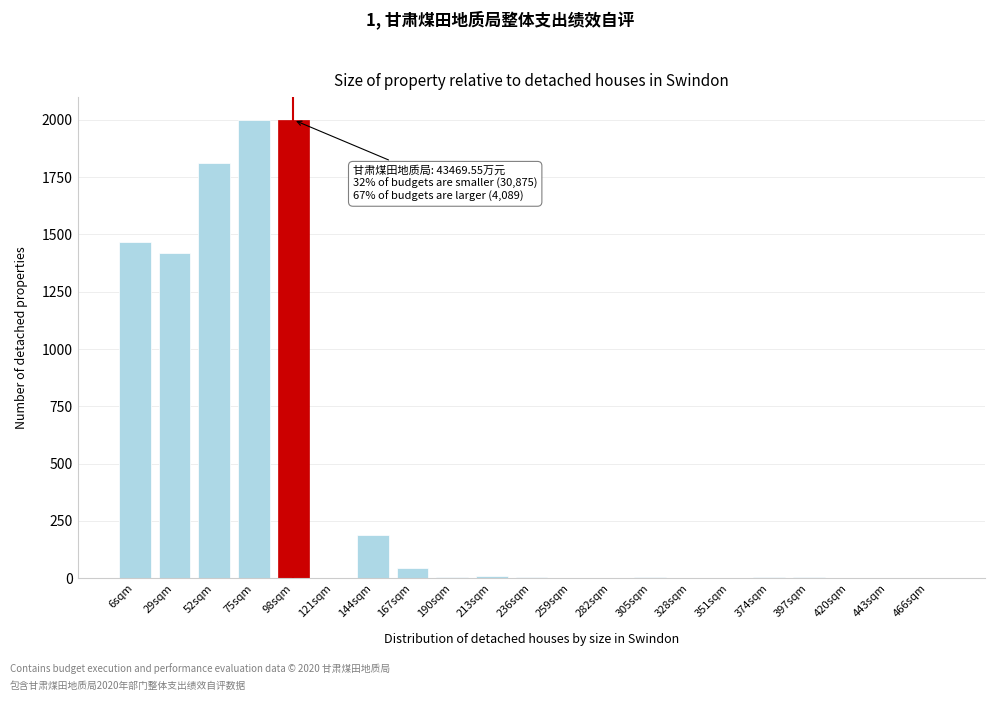

Where is the data nearest to the value 1000?

29sqm